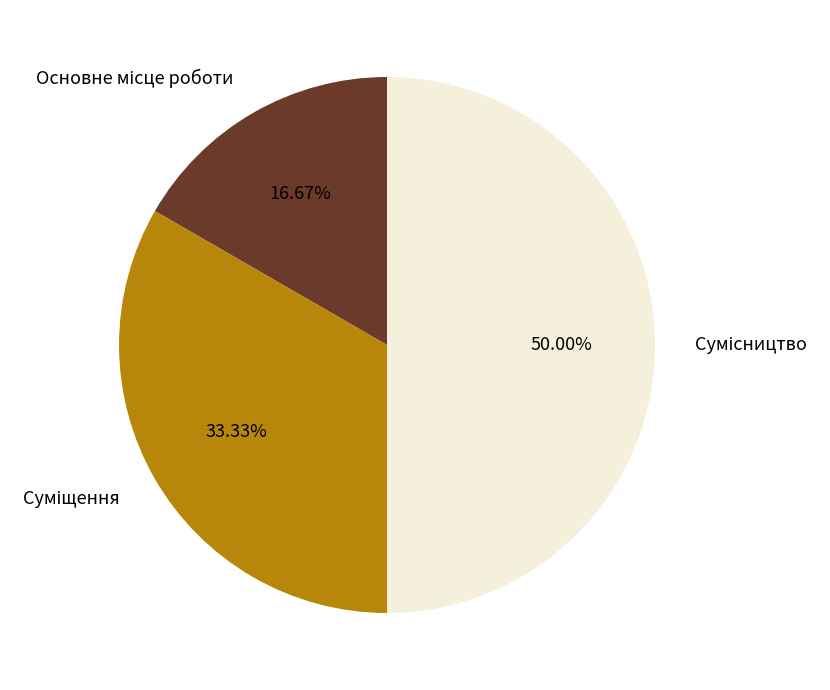

Count the number of slices in the pie.

3